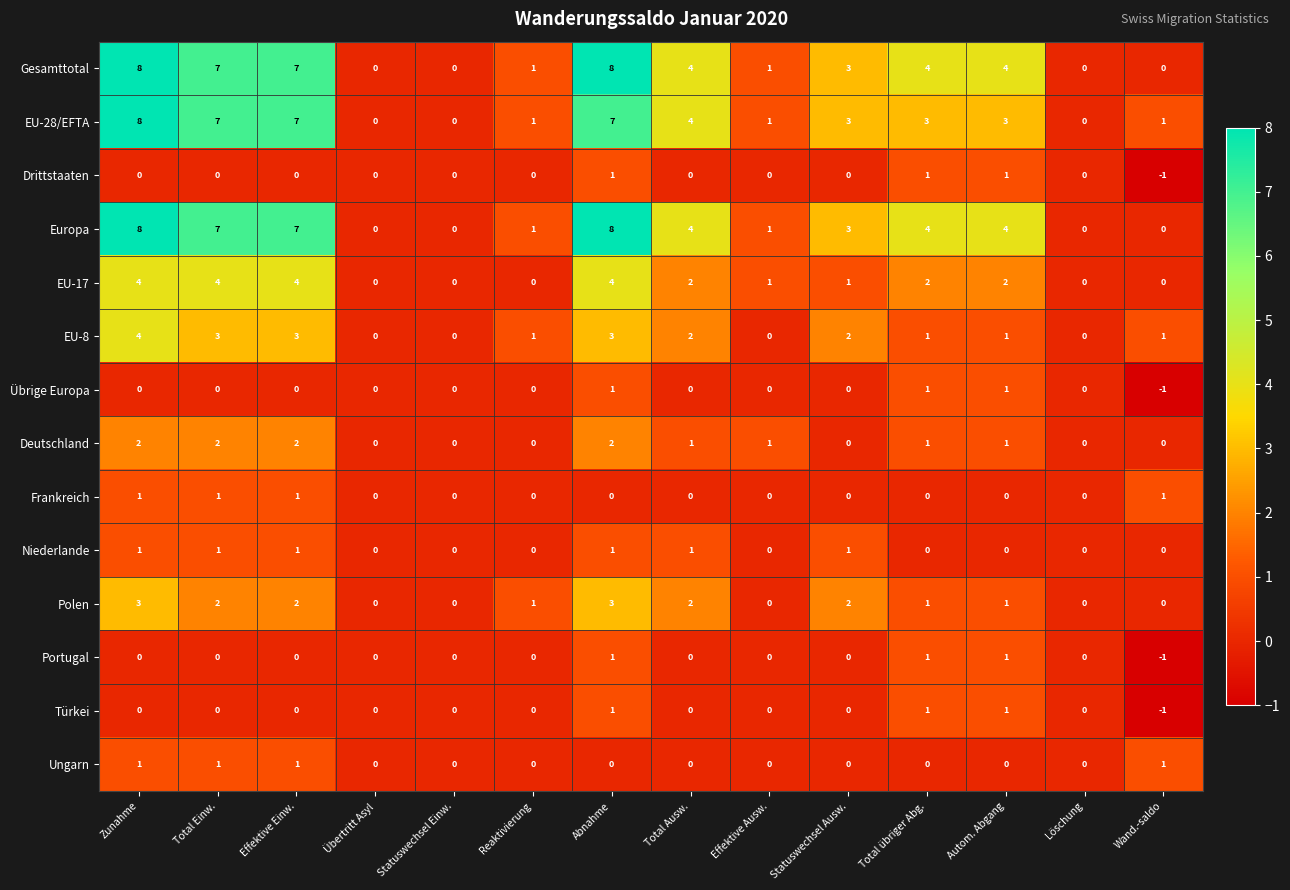

Is the value of EU-8 at Total Ausw. greater than the value of Niederlande at Löschung?

Yes